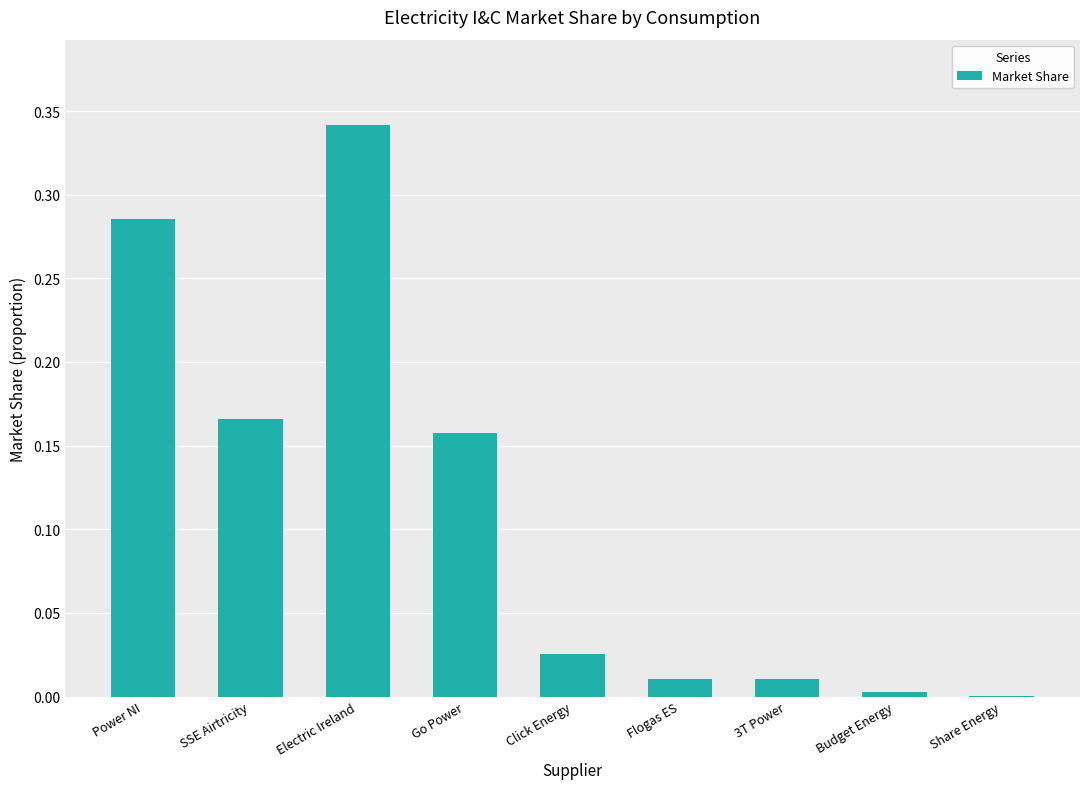

What is the sum of all values?

1.0